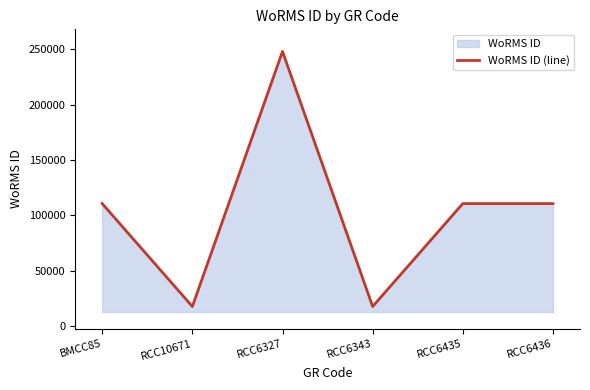

Reading left to right, transcribe all the data shown in this chart.

BMCC85=110652	RCC10671=17657	RCC6327=248121	RCC6343=17657	RCC6435=110652	RCC6436=110652